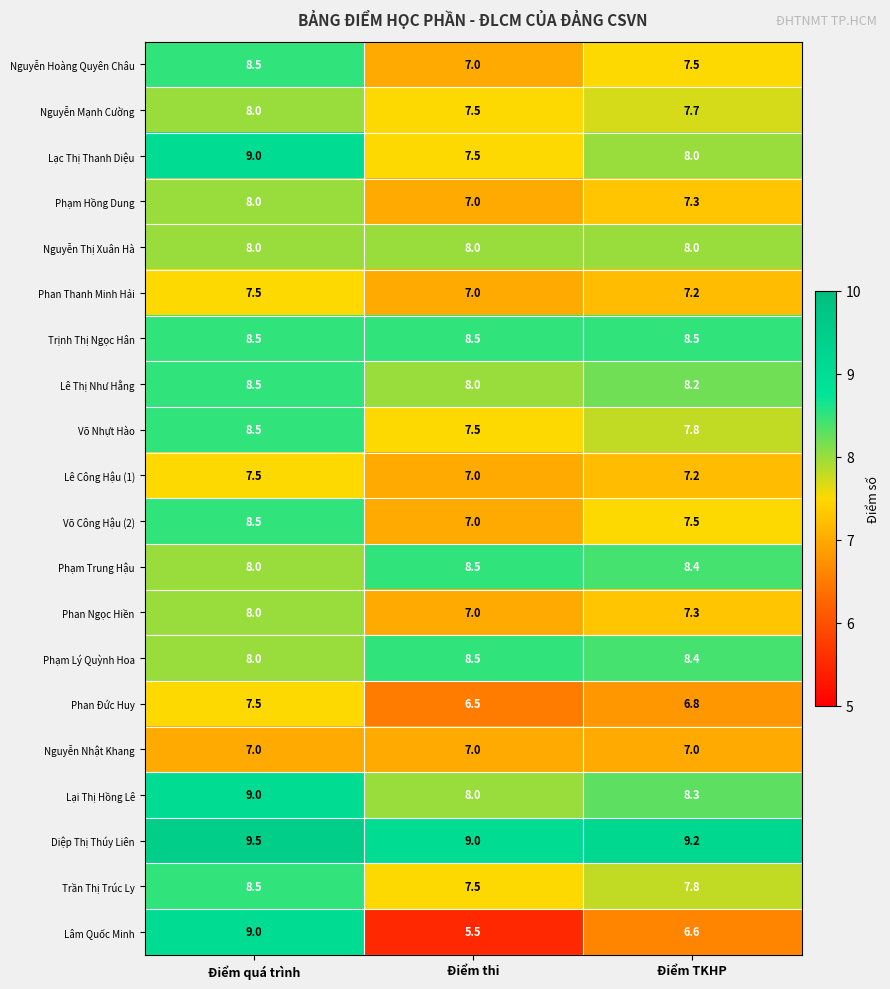

What is the sum of all Nguyễn Mạnh Cường values?

23.2